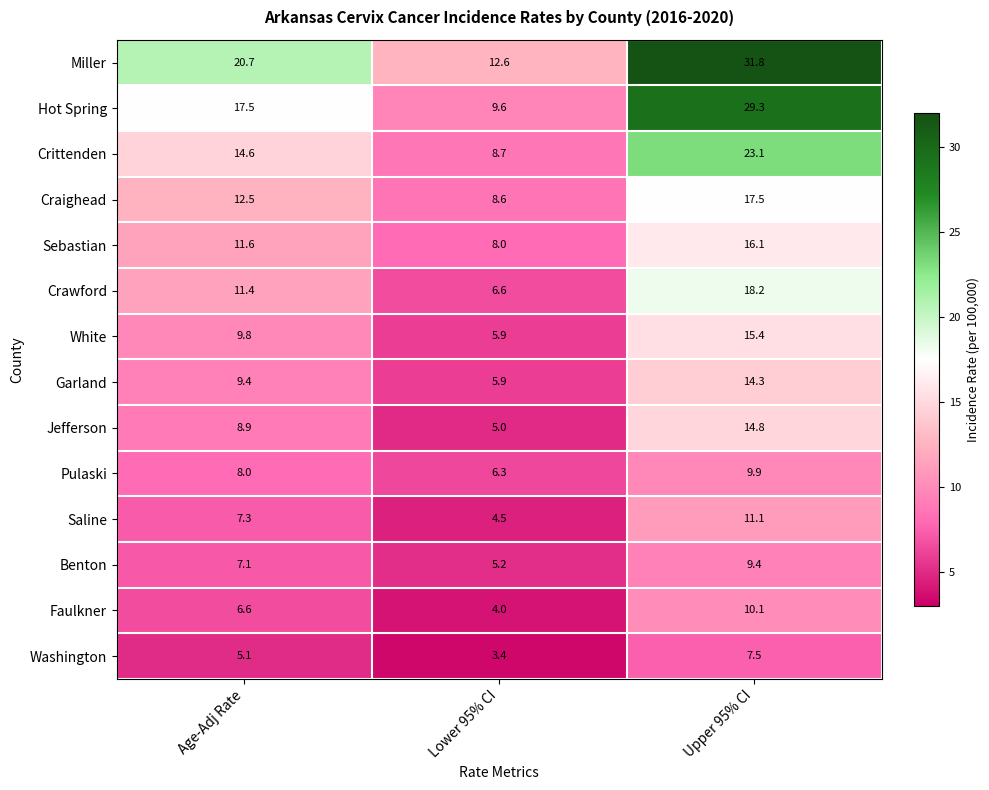

The value of Sebastian at Upper 95% CI is 8.6. True or false?

False